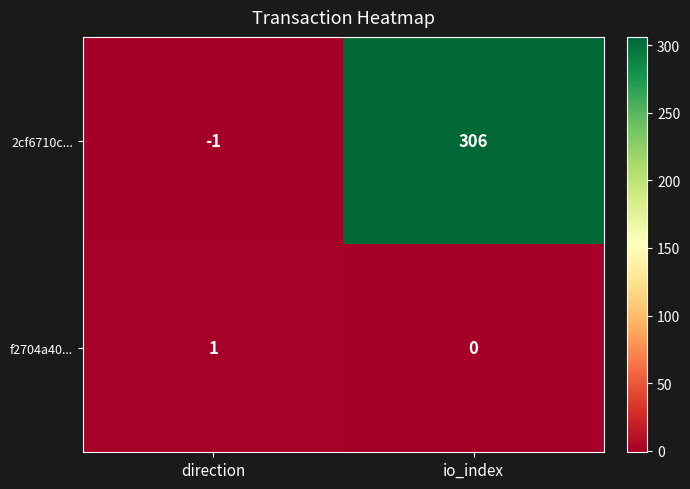

Rank the series by their maximum value, from lowest to highest.

f2704a40..., 2cf6710c...